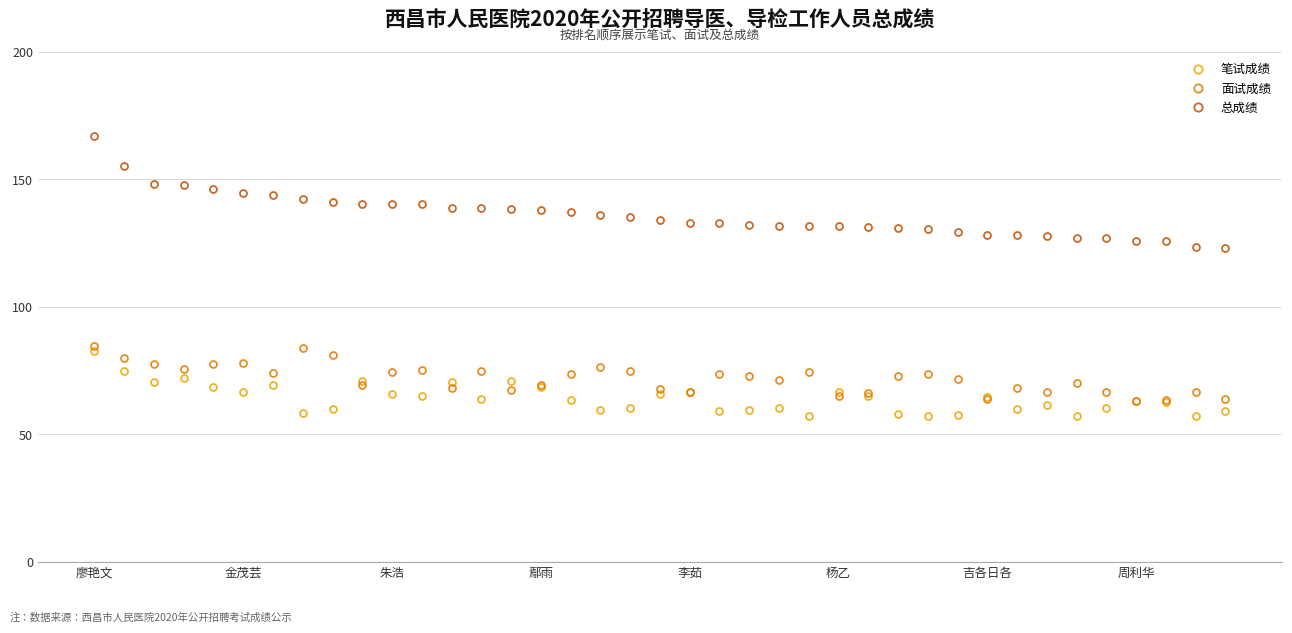

What is the minimum value for 总成绩?

123.0